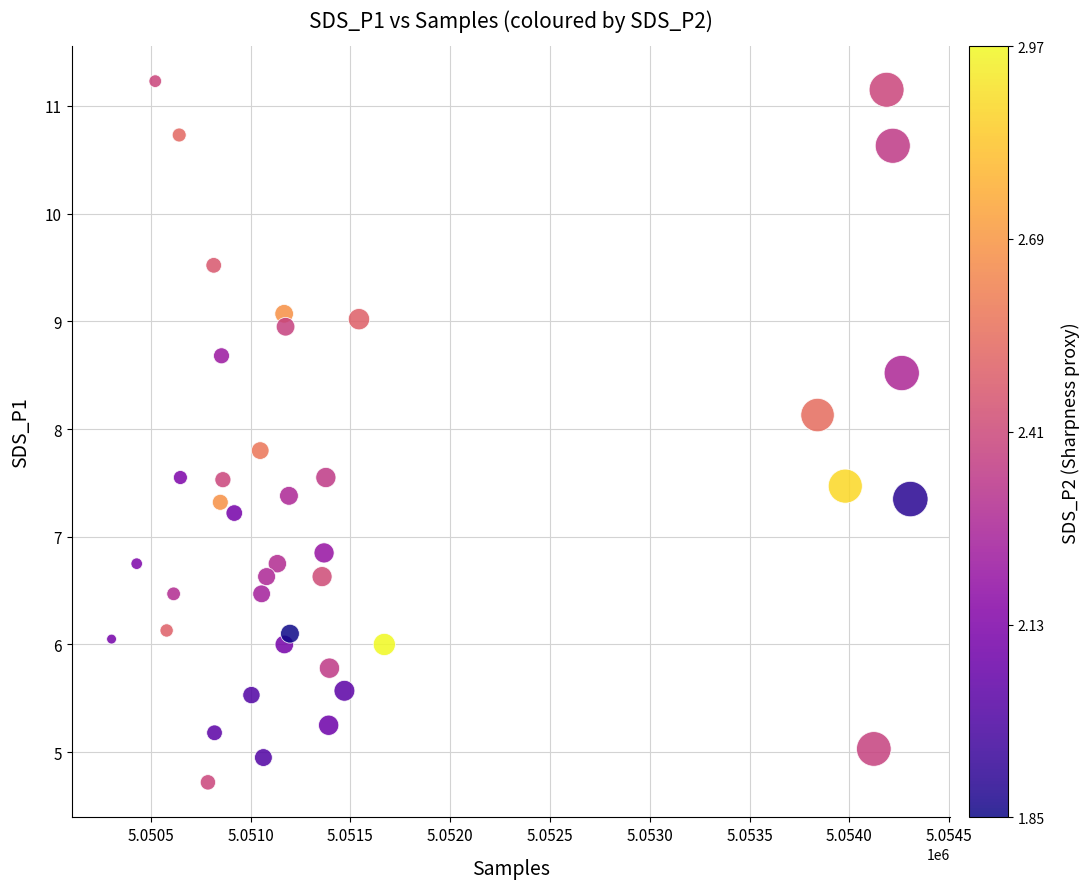

What is the range of X values (max minus min)?

4003.0